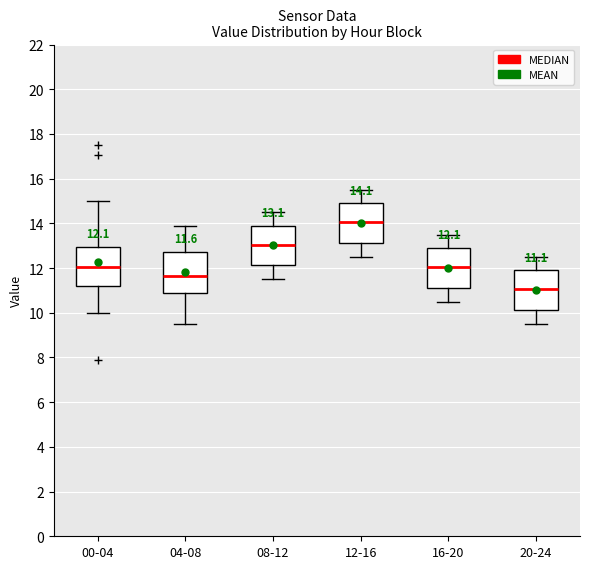

Which box's median line is the lowest?

20-24